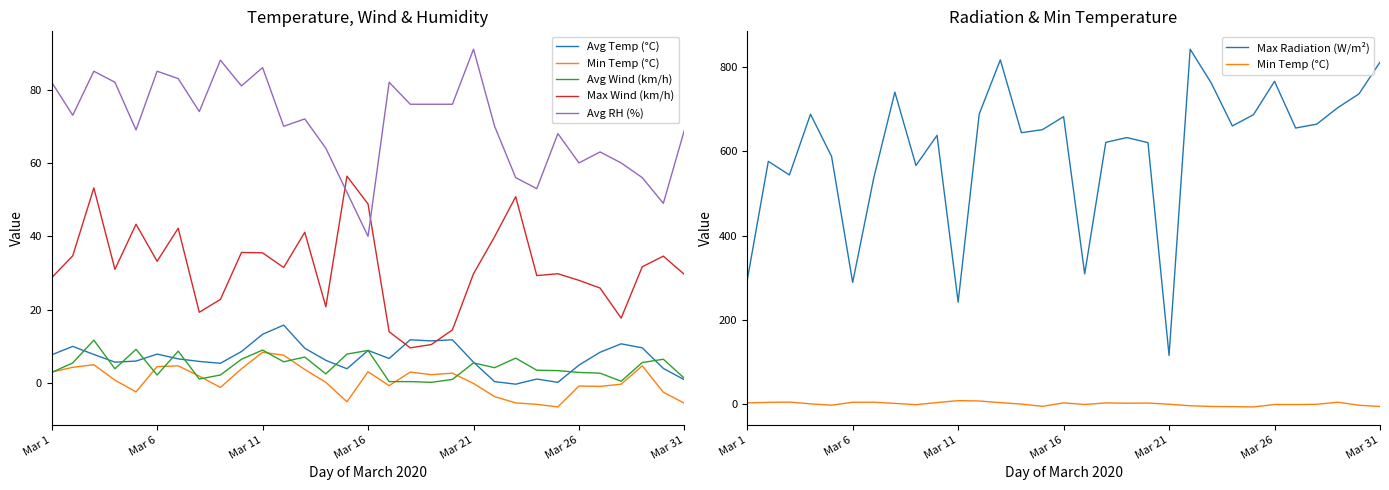

Between Mar 11 and Mar 16, which series saw the biggest shift?

Max Radiation (W/m²)